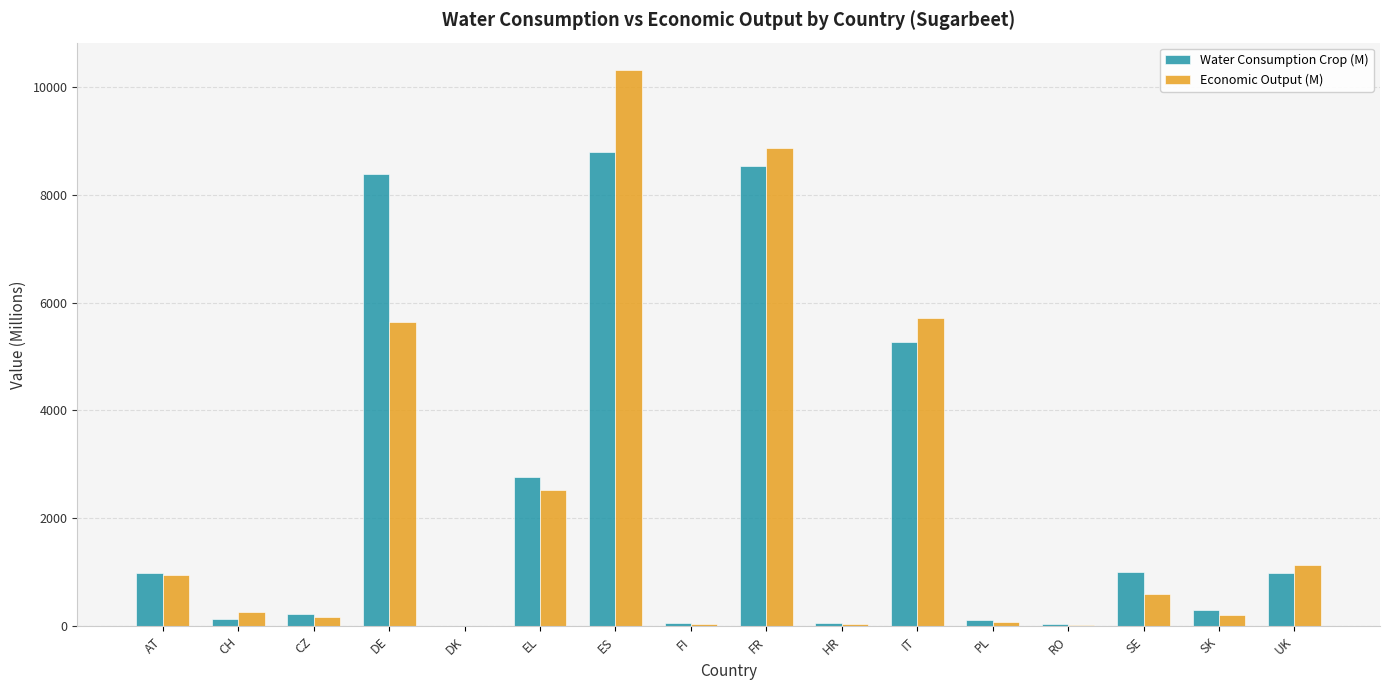

Between DE and FR, which series saw the biggest shift?

Economic Output (M)